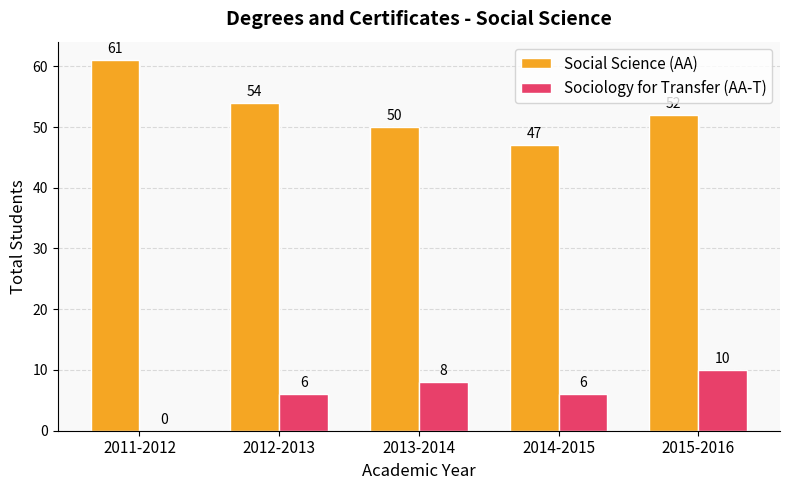

Which series changed the most between 2012-2013 and 2015-2016?

Sociology for Transfer (AA-T)